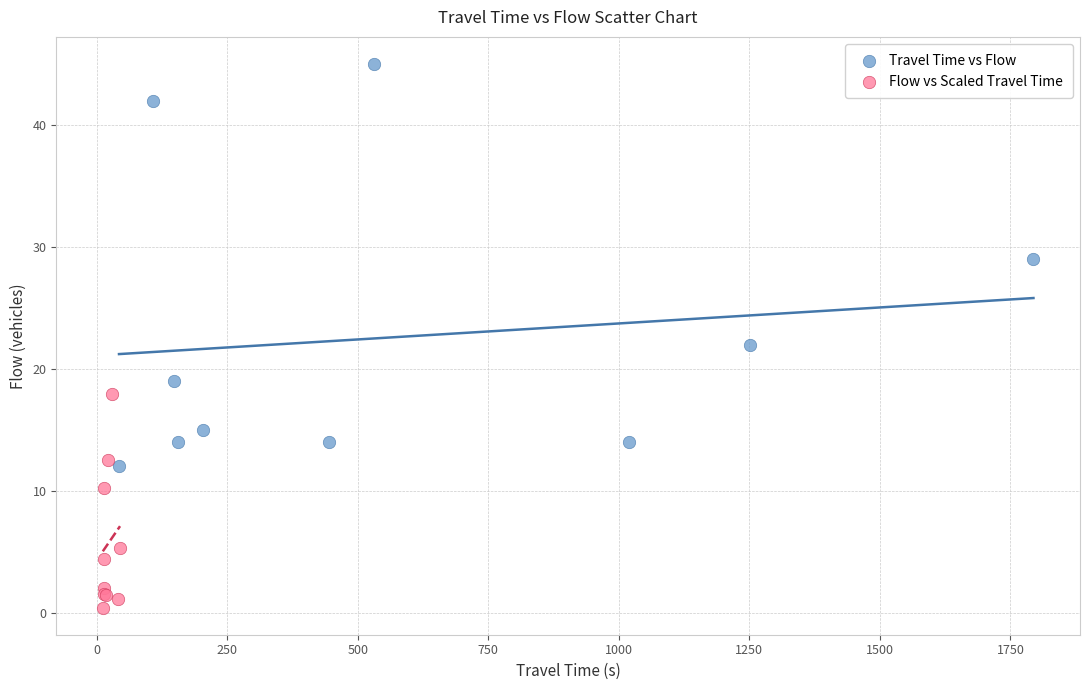

Which series has the widest spread of Y values?

Travel Time vs Flow